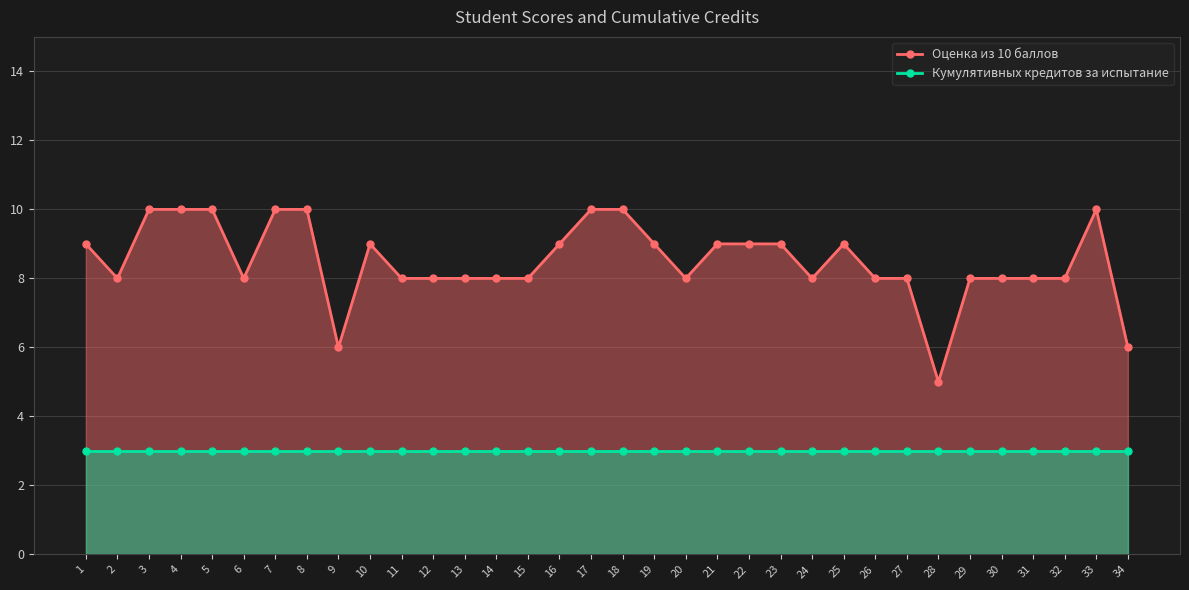

Rank the series by their maximum value, from lowest to highest.

Кумулятивных кредитов за испытание, Оценка из 10 баллов